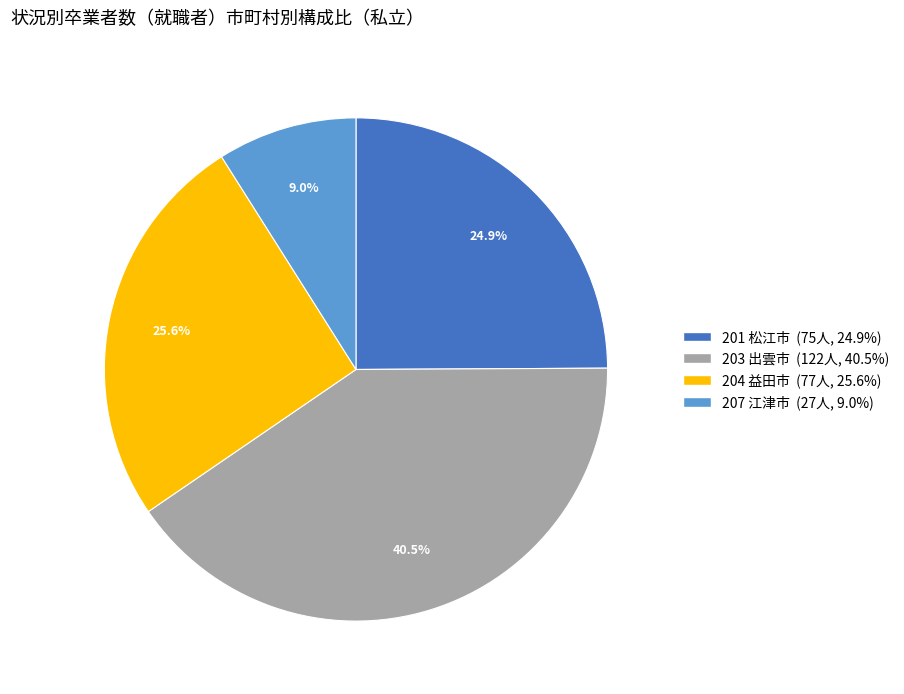

To the nearest percent, what is the difference between the largest and smallest slice percentages?

32%